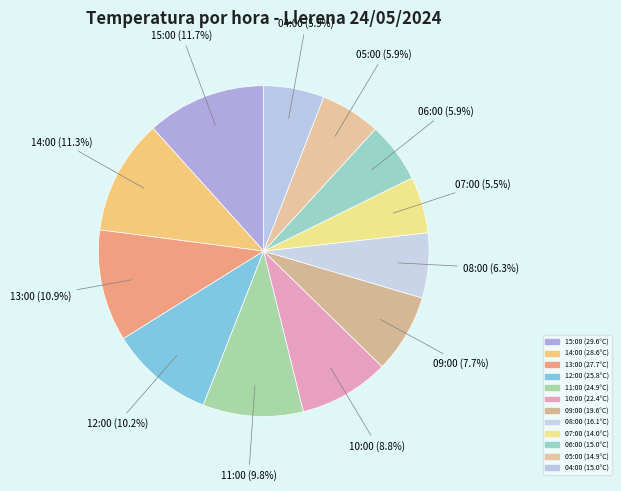

How many segments does this pie chart have?

12